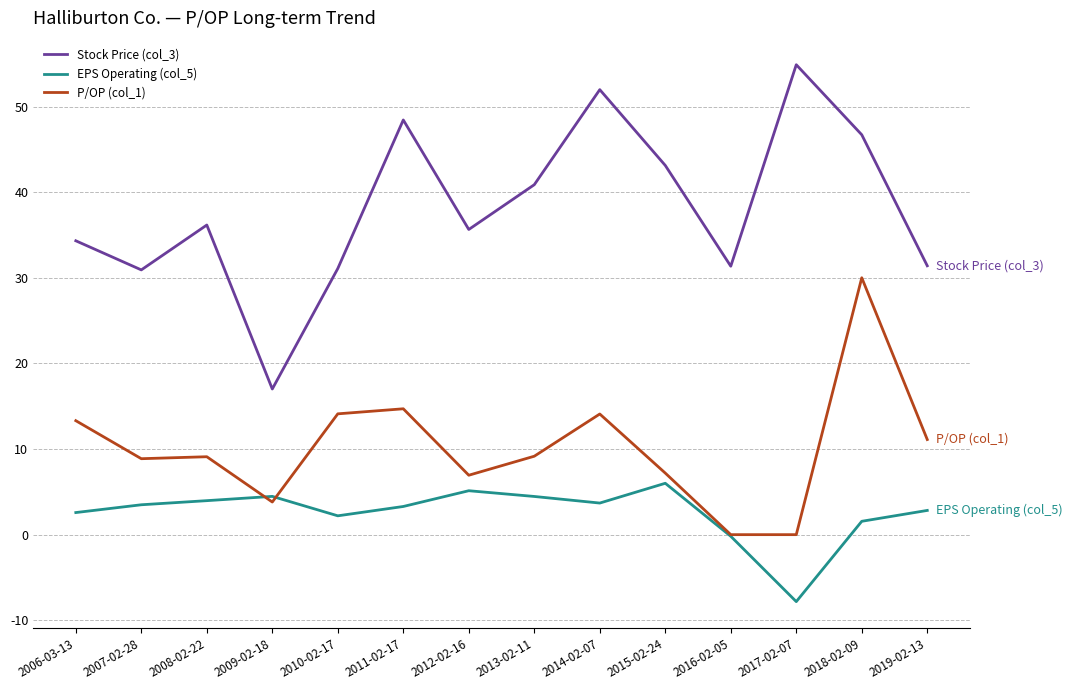

What is the average value of the EPS Operating (col_5) series?

2.5